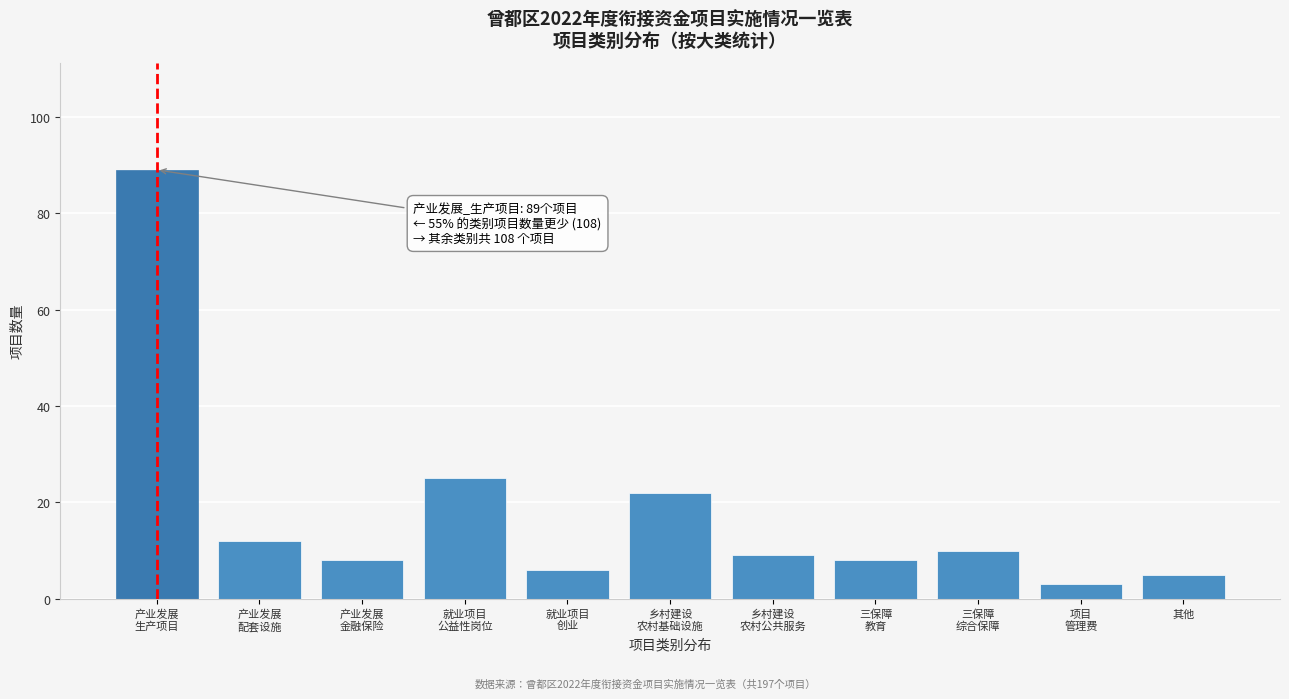

Reading left to right, extract all data points from this chart.

89	12	8	25	6	22	9	8	10	3	5